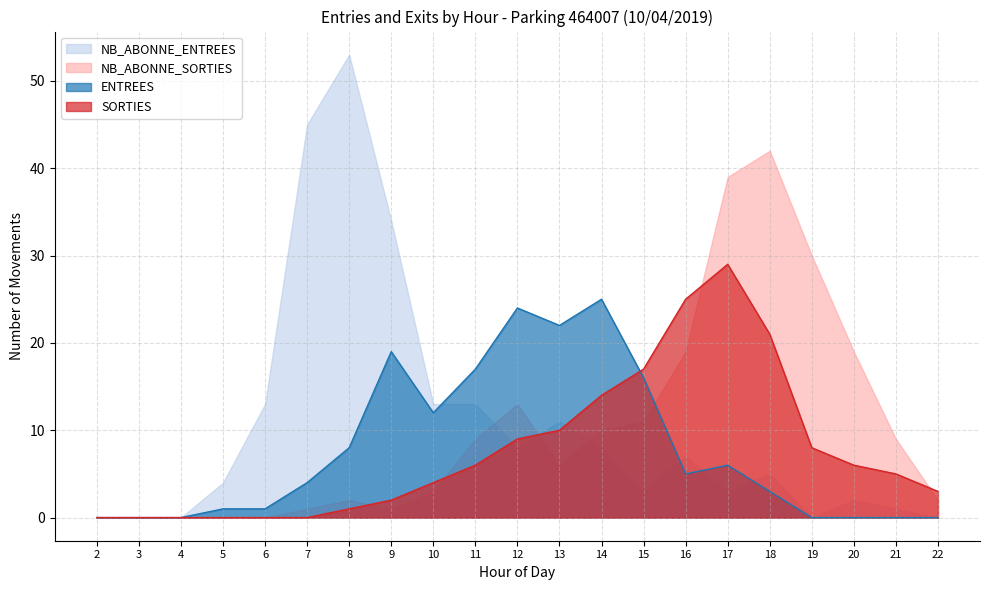

Which category has the lowest value across all series?

2